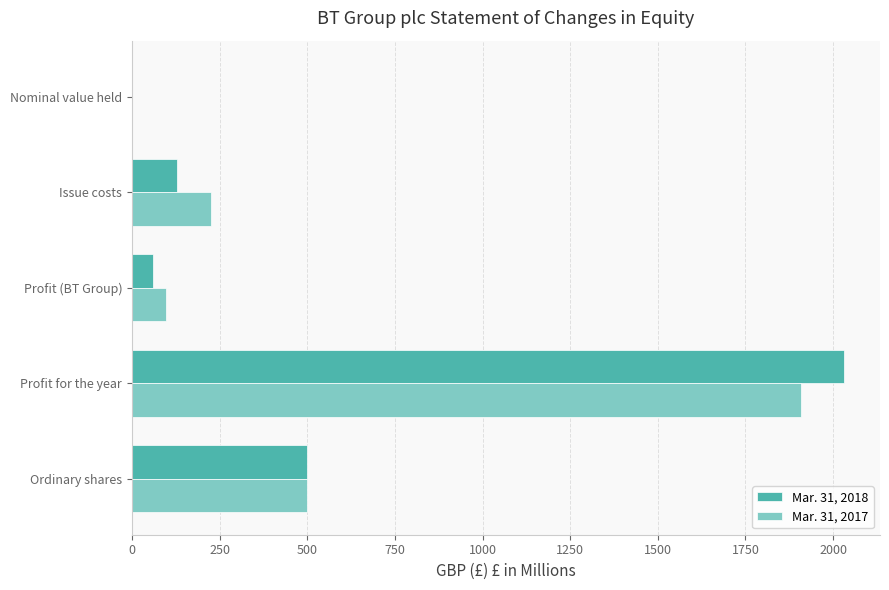

The value of Mar. 31, 2017 at Profit for the year is 396. True or false?

False